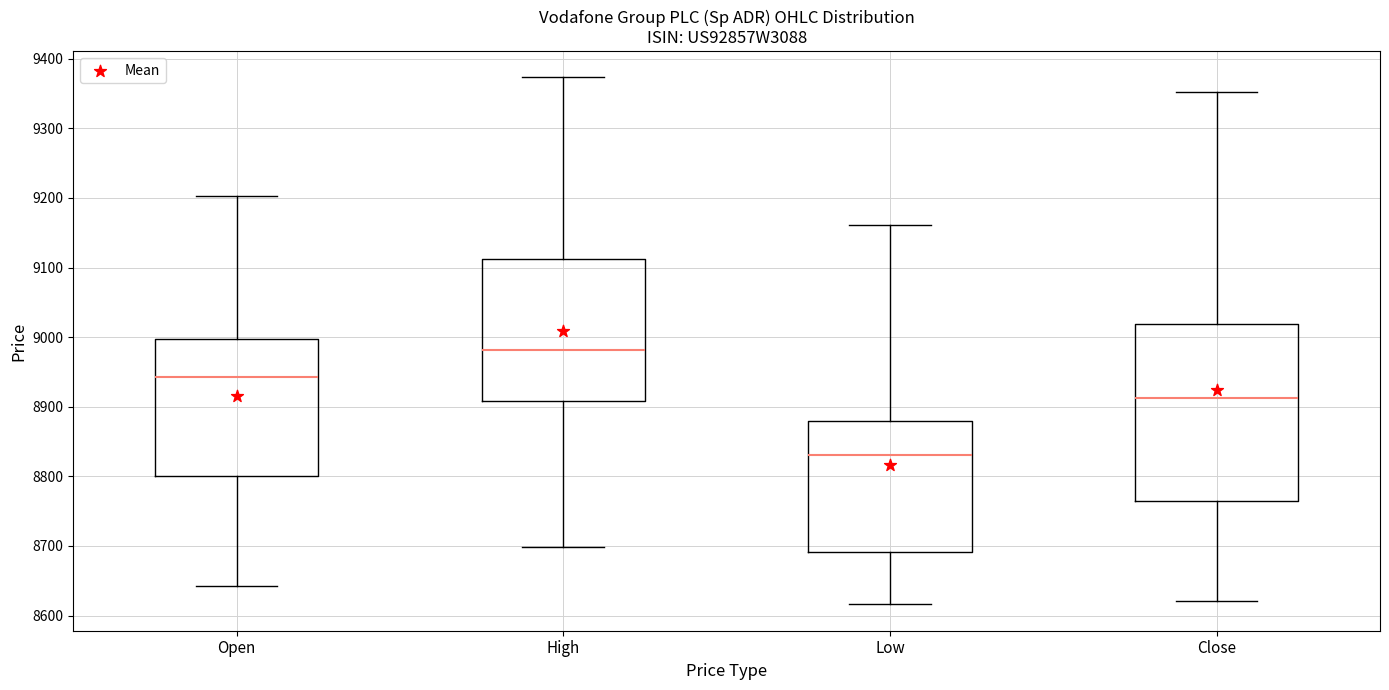

Reading left to right, transcribe this box plot: for each box, give where its median line is, the range the box spans, and where its two whiskers end, as read against the y-axis. The values are not printed on the chart, so give them approximately, as read against the axis.

Open: median 8940, box 8800 to 9000, whiskers 8640 to 9200
High: median 8980, box 8910 to 9110, whiskers 8700 to 9370
Low: median 8830, box 8690 to 8880, whiskers 8620 to 9160
Close: median 8910, box 8770 to 9020, whiskers 8620 to 9350